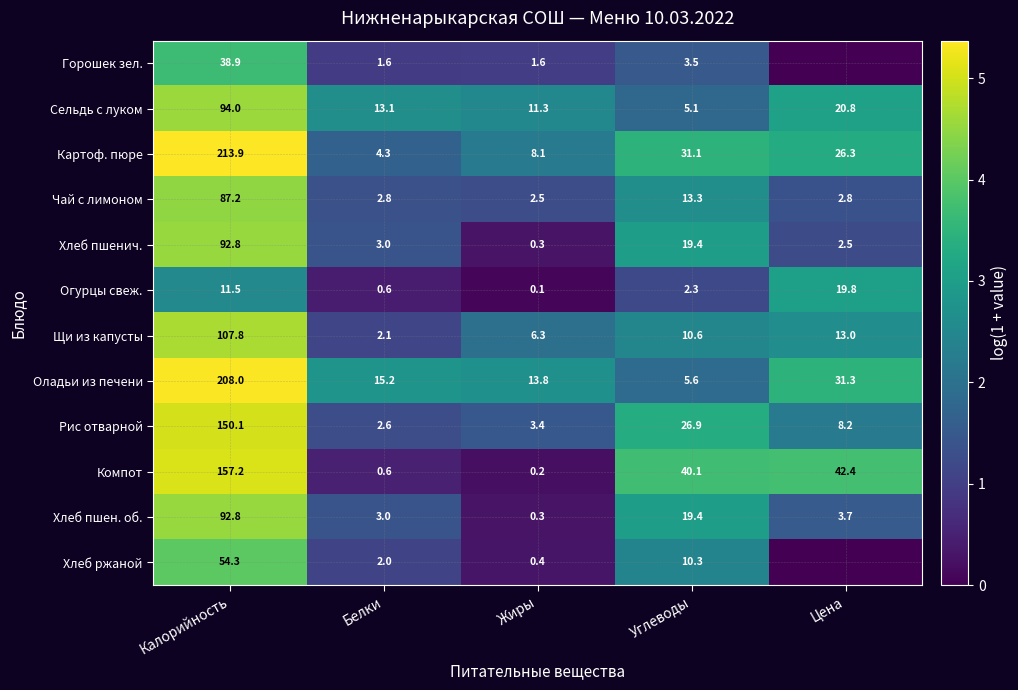

What is the difference between the maximum and minimum values in the Щи из капусты series?

105.7